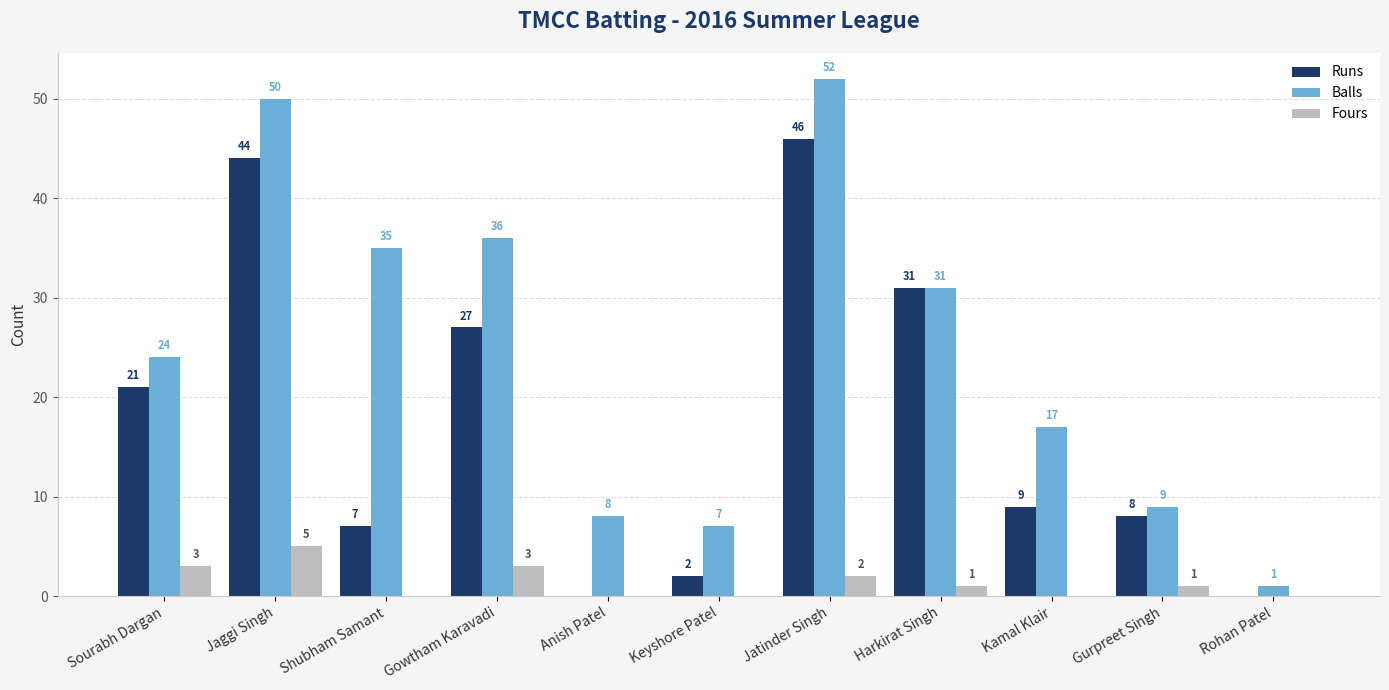

What is the sum of all Balls values?

270